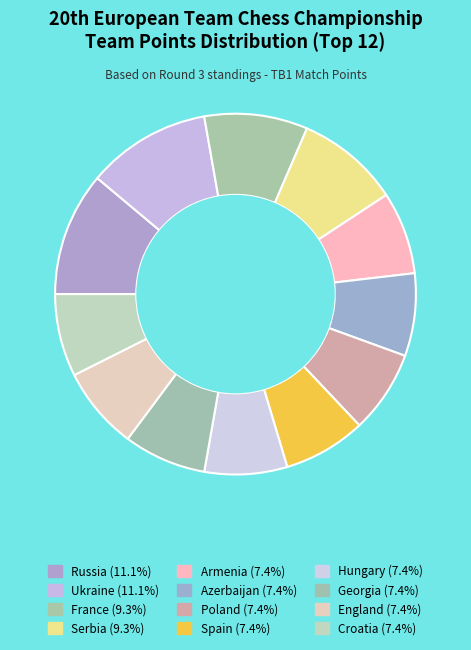

Count the number of slices in the pie.

12